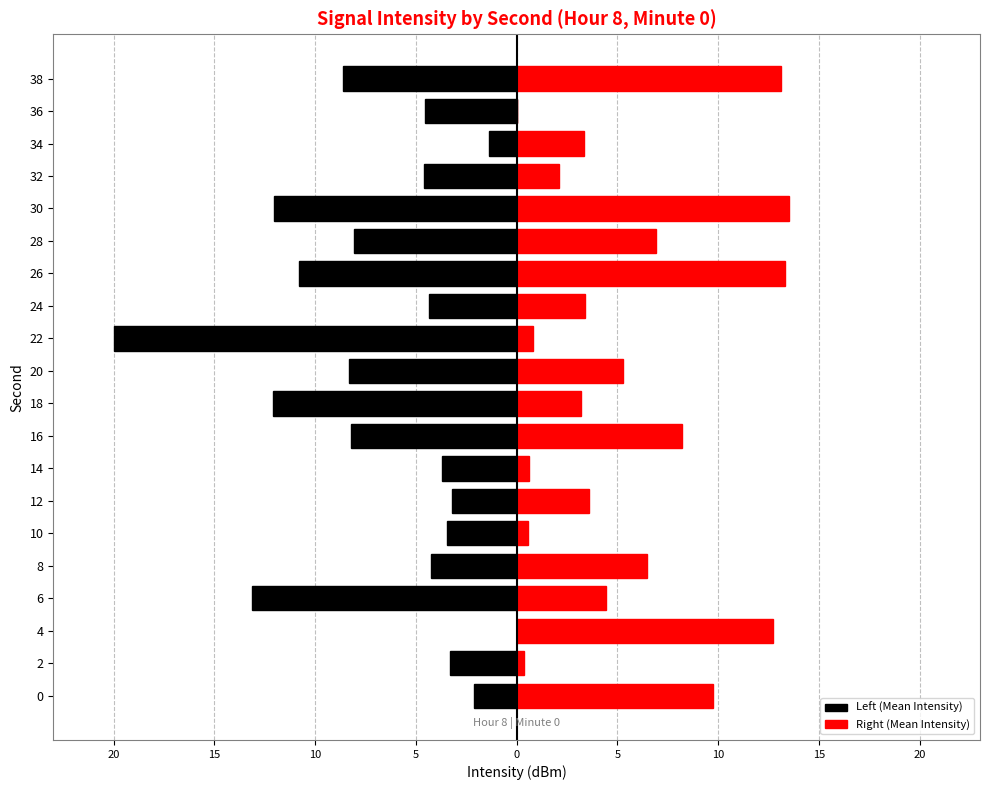

What is the greatest value displayed?

14.0